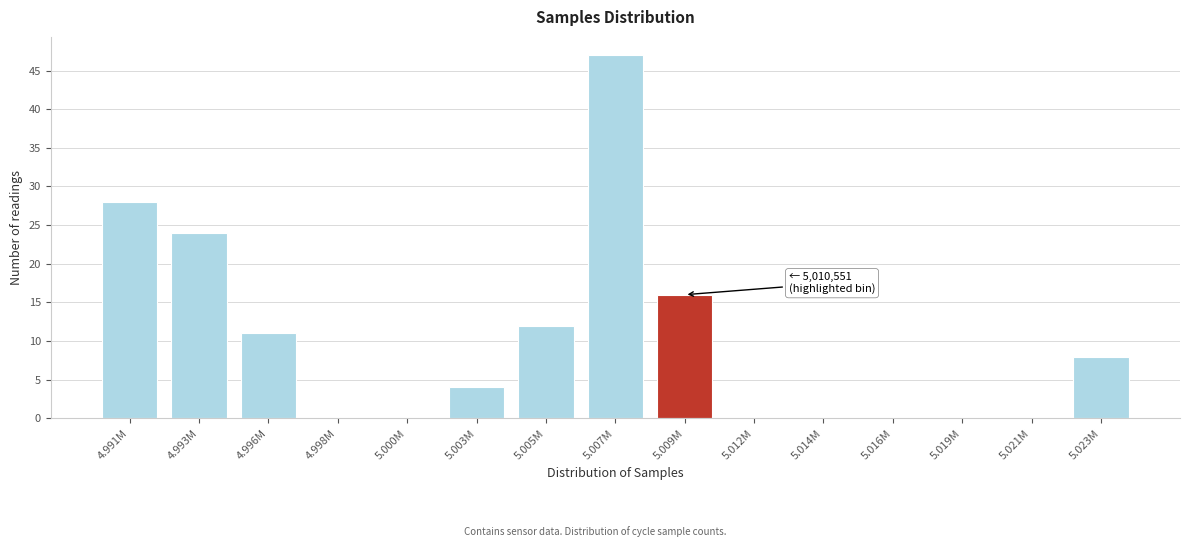

Reading left to right, list all the values displayed in this chart.

4.991M=28	4.993M=24	4.996M=11	4.998M=0	5.000M=0	5.003M=4	5.005M=12	5.007M=47	5.009M=16	5.012M=0	5.014M=0	5.016M=0	5.019M=0	5.021M=0	5.023M=8